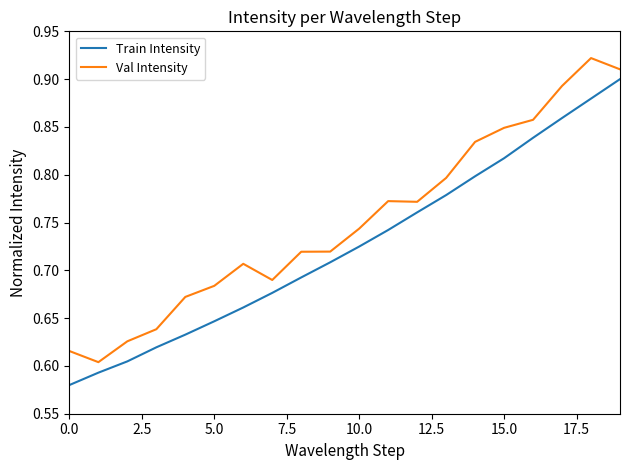

Which series has the largest total across all categories?

Val Intensity